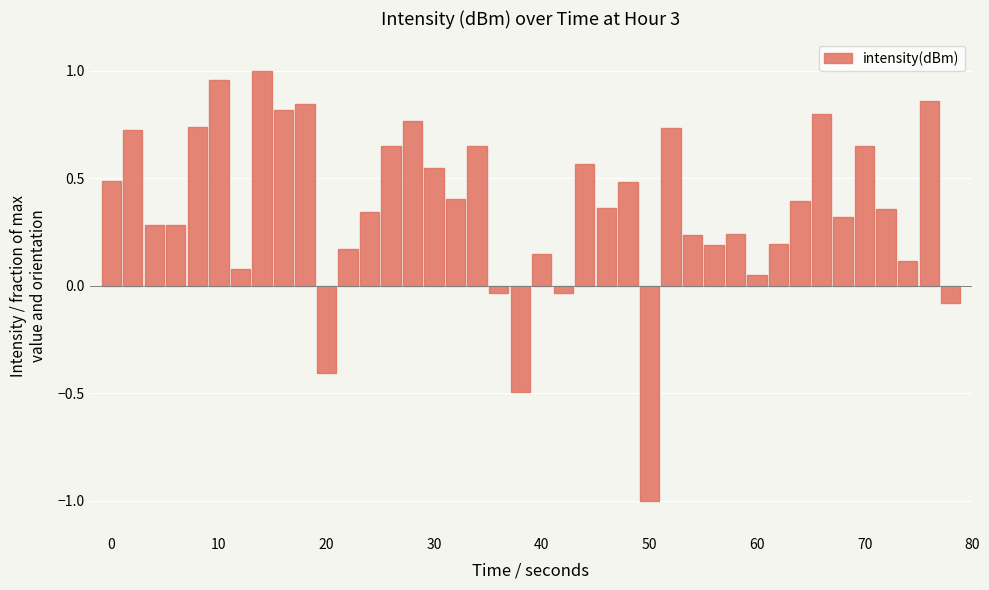

What is the smallest value displayed?

-1.0